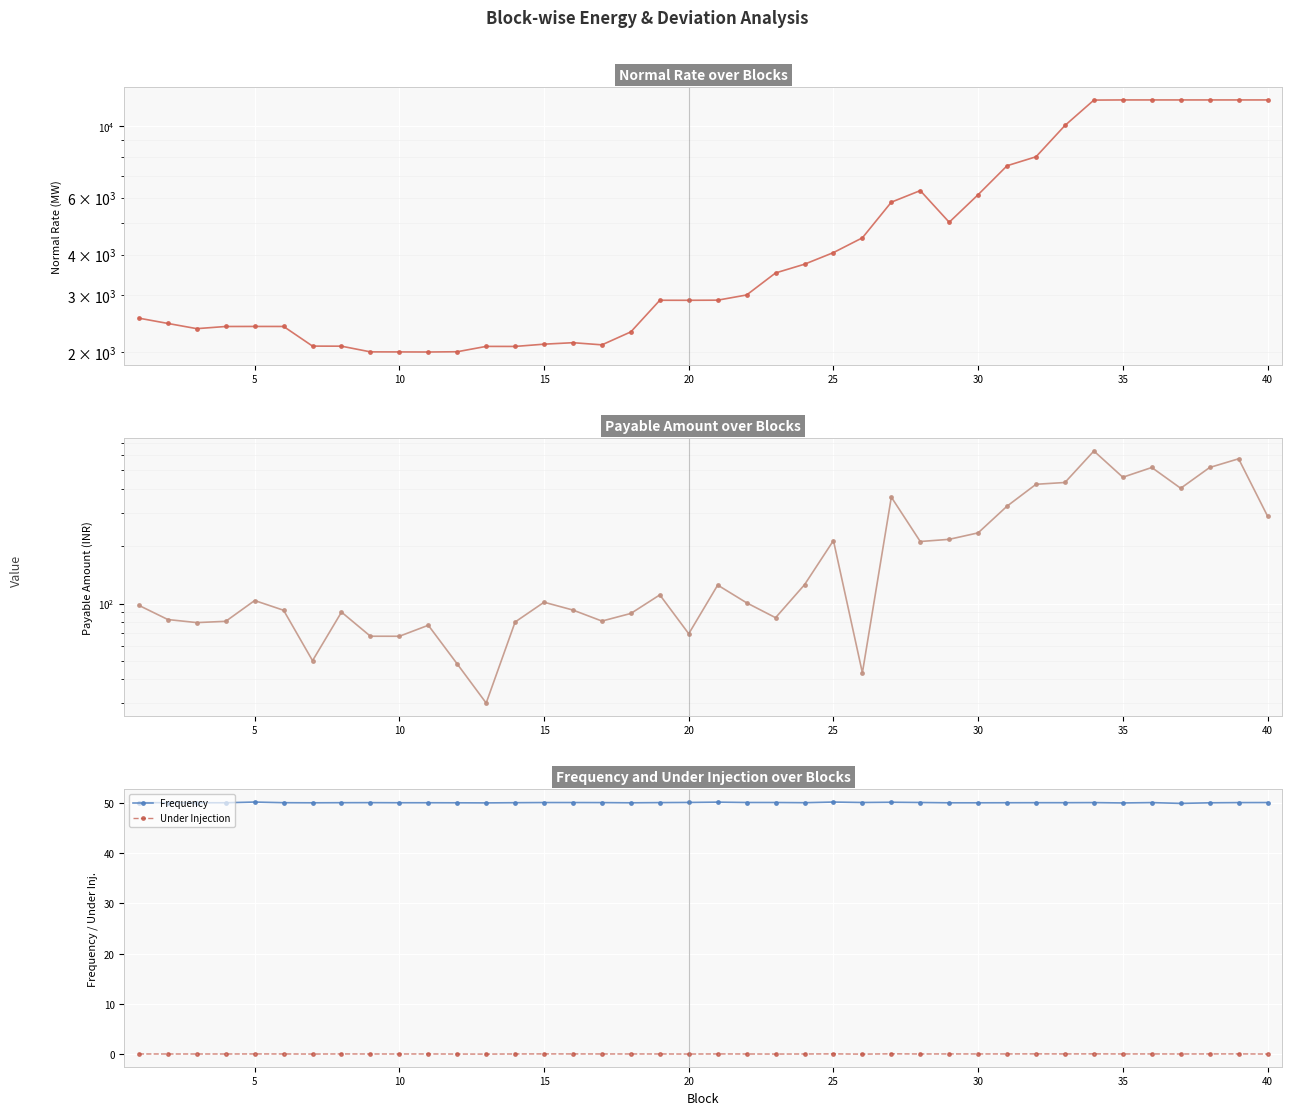

True or false: Frequency has more than 1 points higher than both neighbors.

True